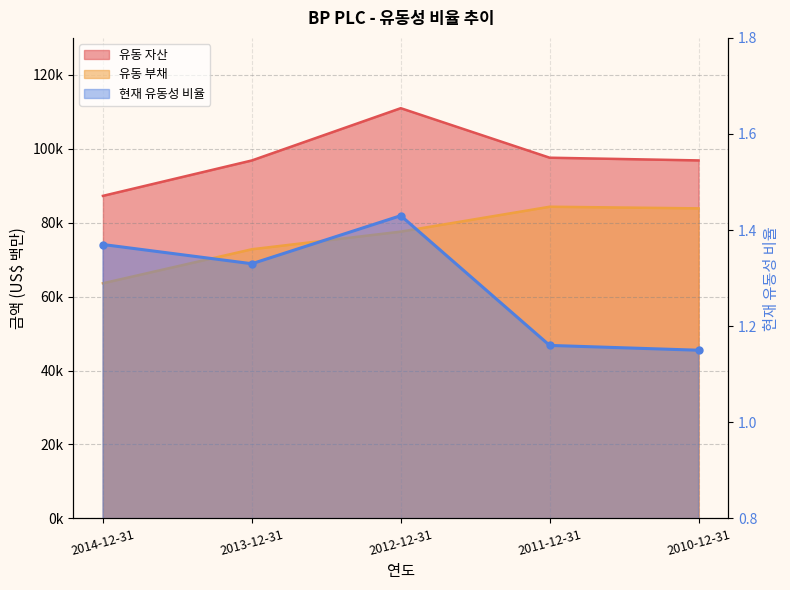

What is the label of the 1st point from the left?

2014-12-31